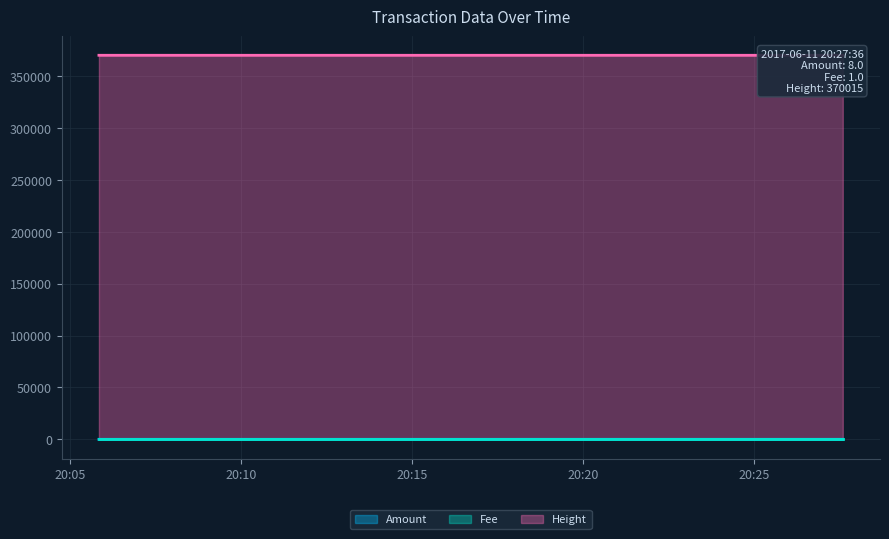

What is the value of the Height point at the 3rd from the left?

370008